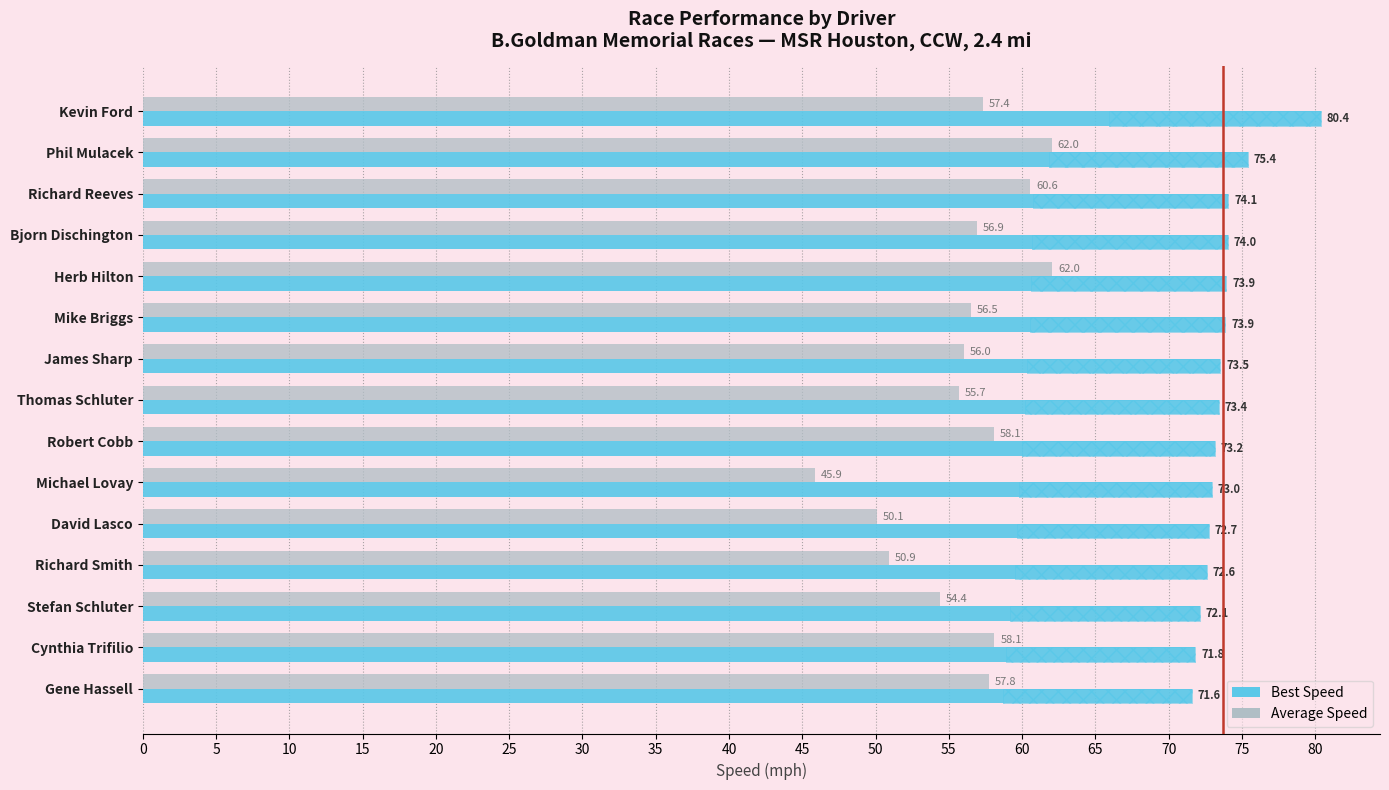

What is the minimum value for Best Speed?

71.6